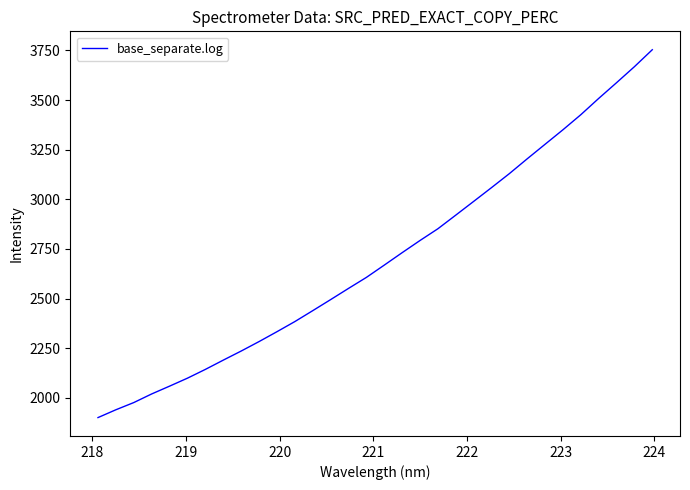

How many values are below 2668?

16